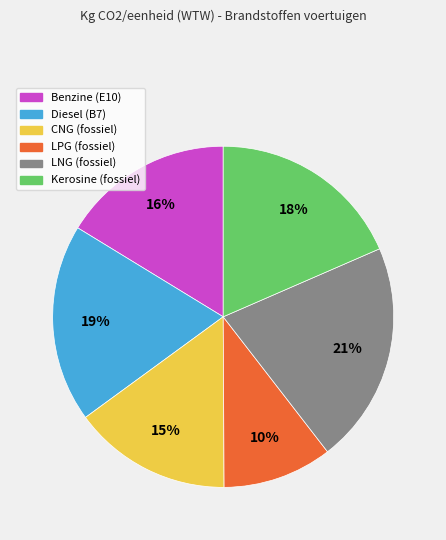

What is the ratio of the value at Benzine (E10) to the value at LPG (fossiel)?

1.6